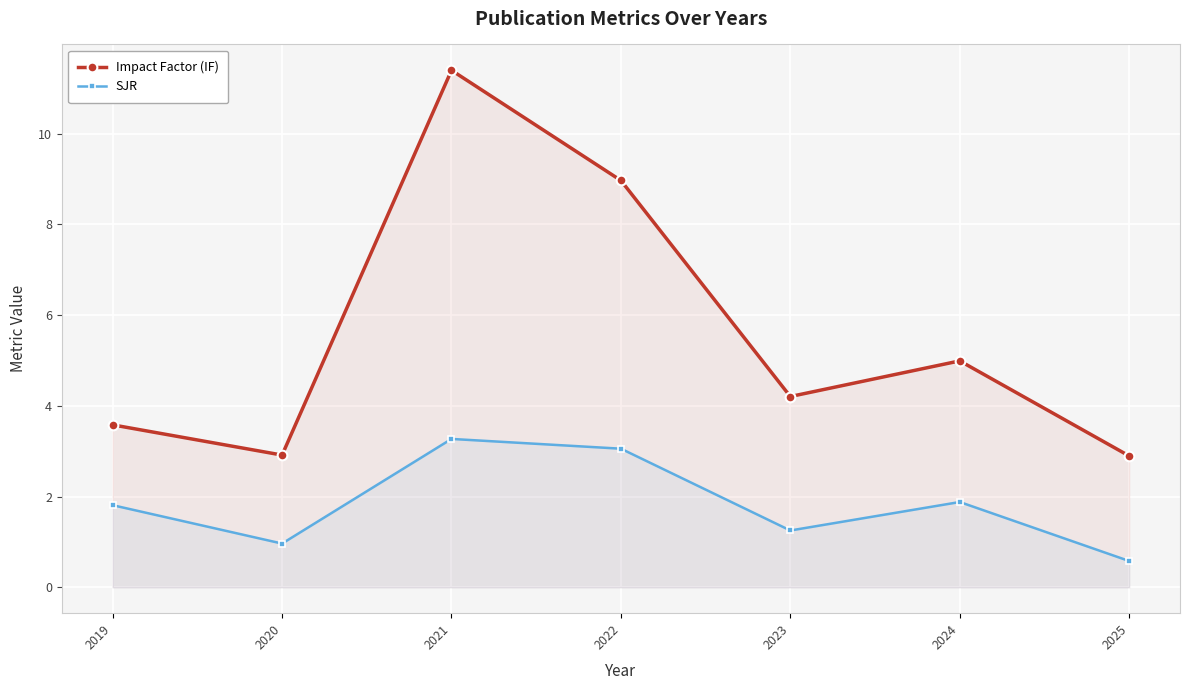

Is it true that SJR equals 1.2 at 2019?

False